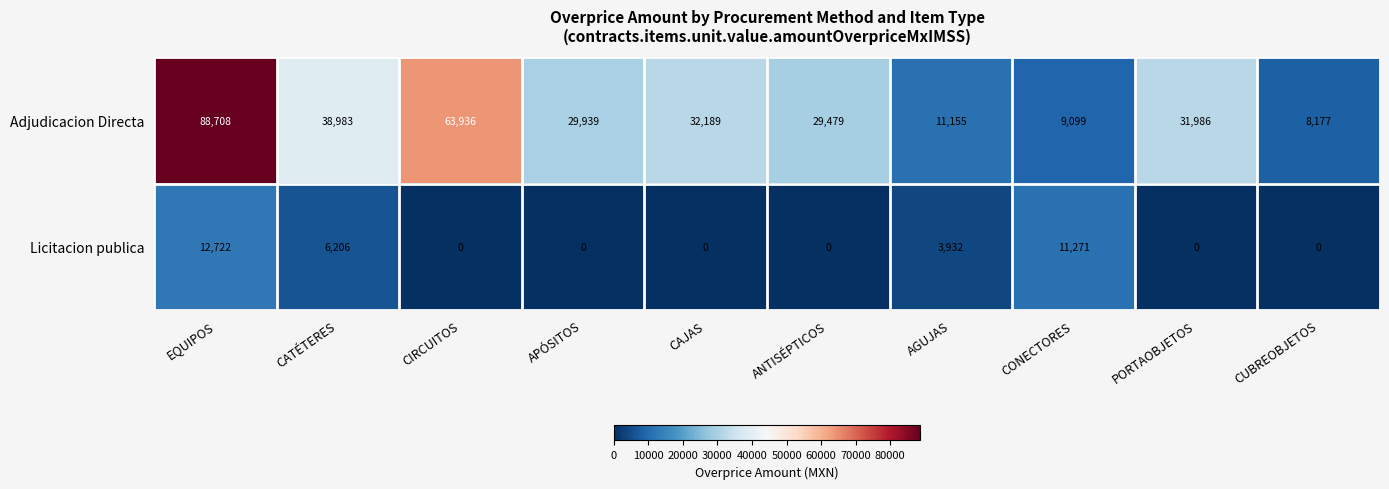

The value of Adjudicacion Directa at CATÉTERES is 27005. True or false?

False